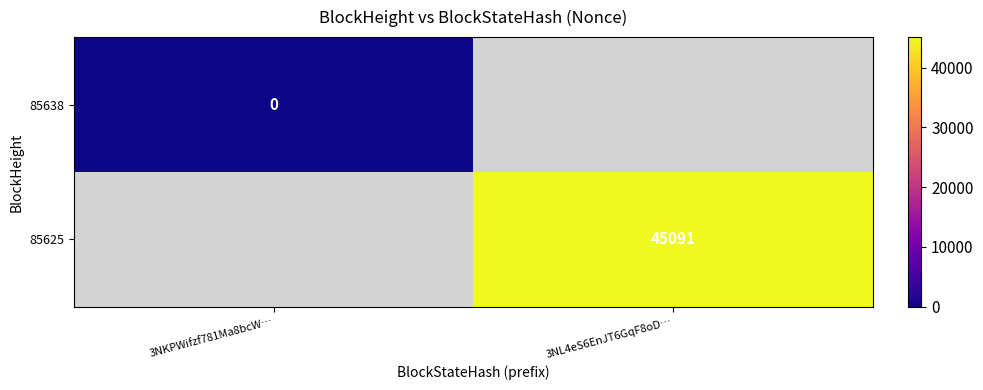

The 85625 series shows 45091 at 3NL4eS6EnJT6GqF8oD…. True or false?

True